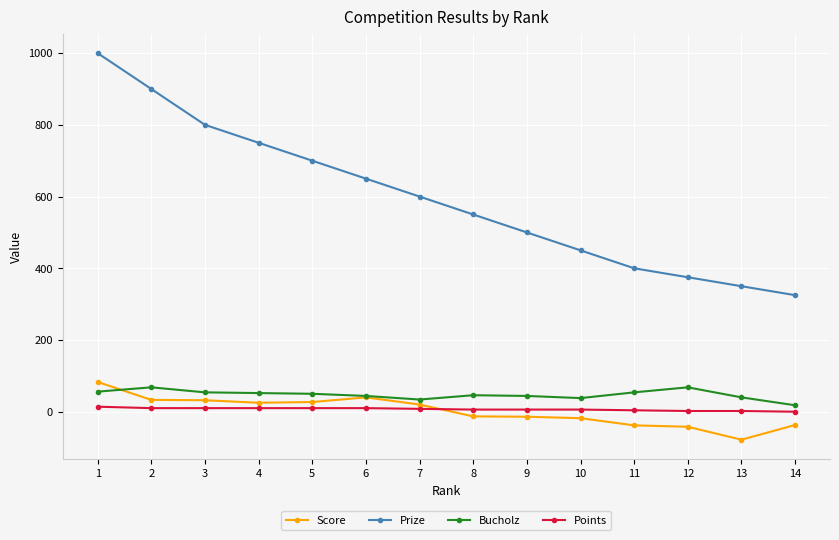

Where do Score and Bucholz first cross each other?

1 and 2